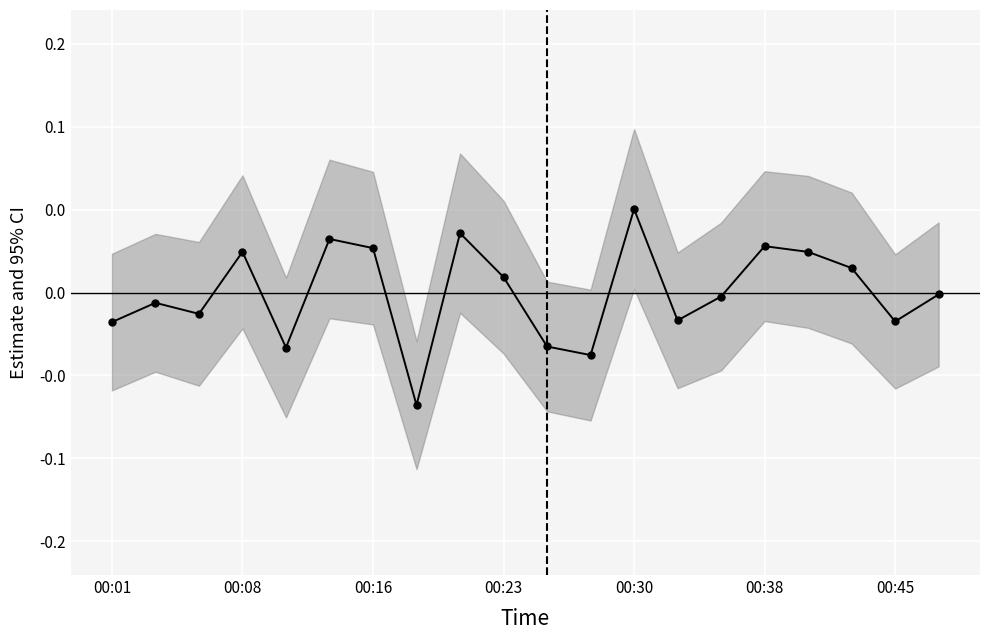

The value at 00:23 is 0.0. True or false?

False